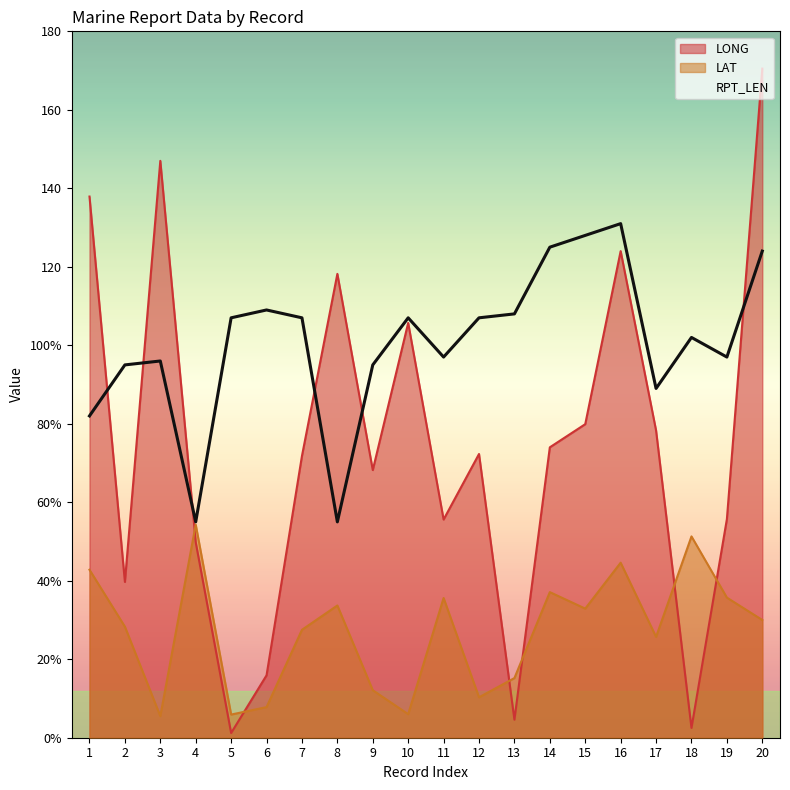

The LONG series shows 0.4 at 5. True or false?

False